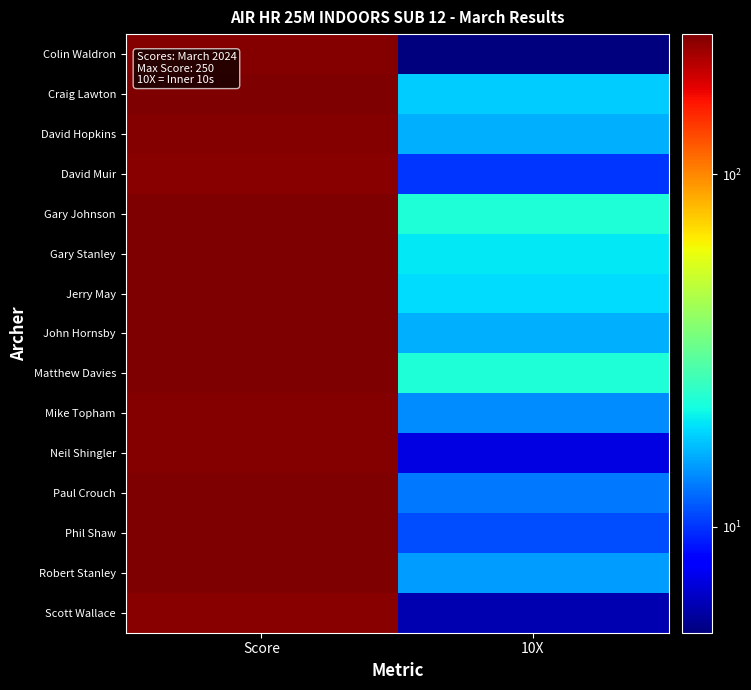

At which category is the sum across all series the highest?

Score